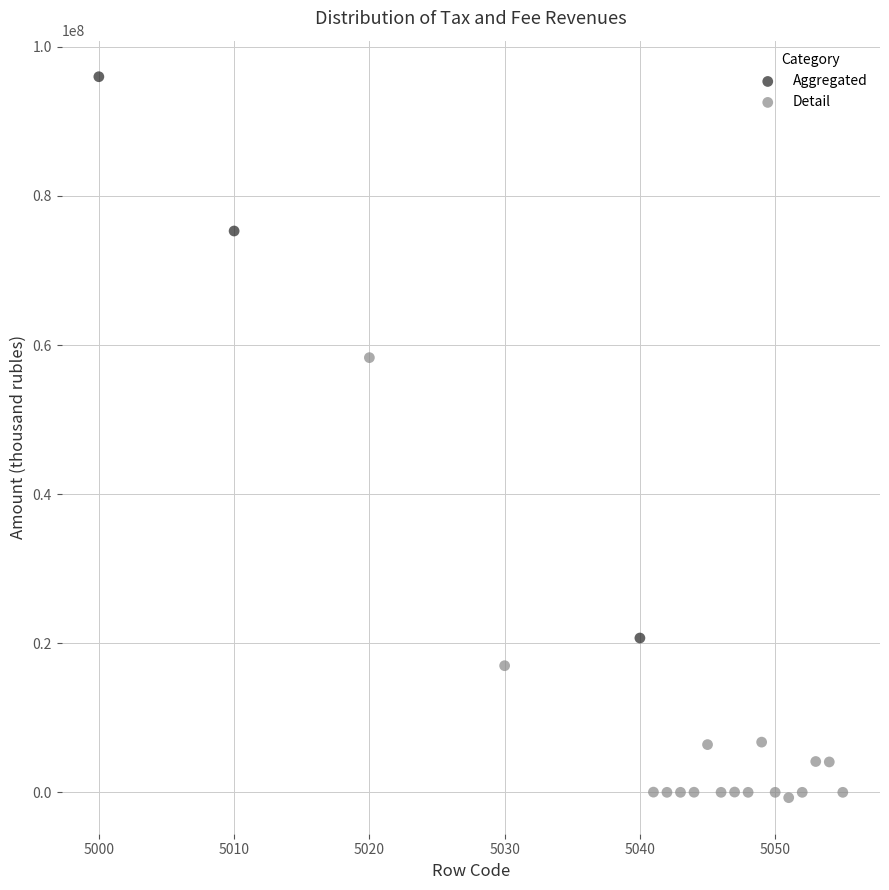

Which series reaches the maximum Y coordinate?

Aggregated